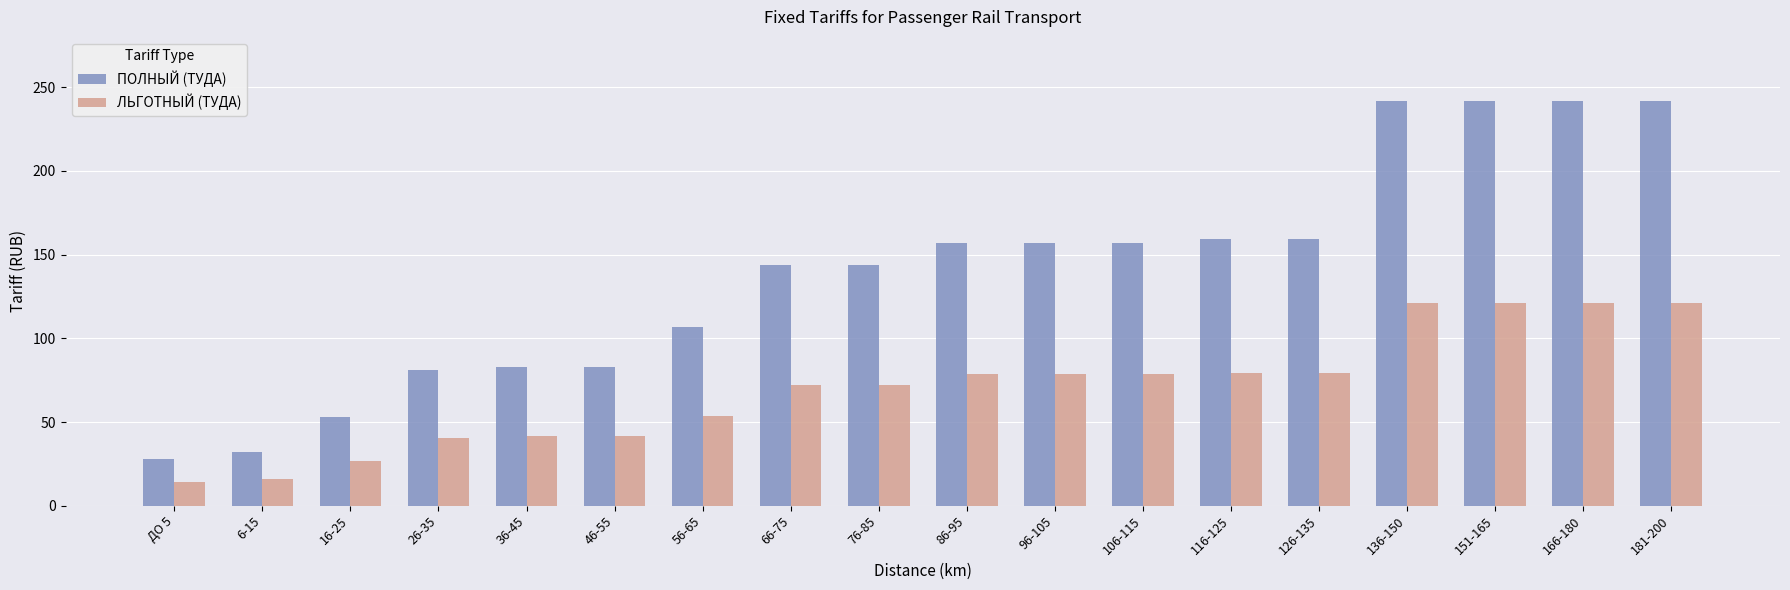

How many bars are there in each group?

2